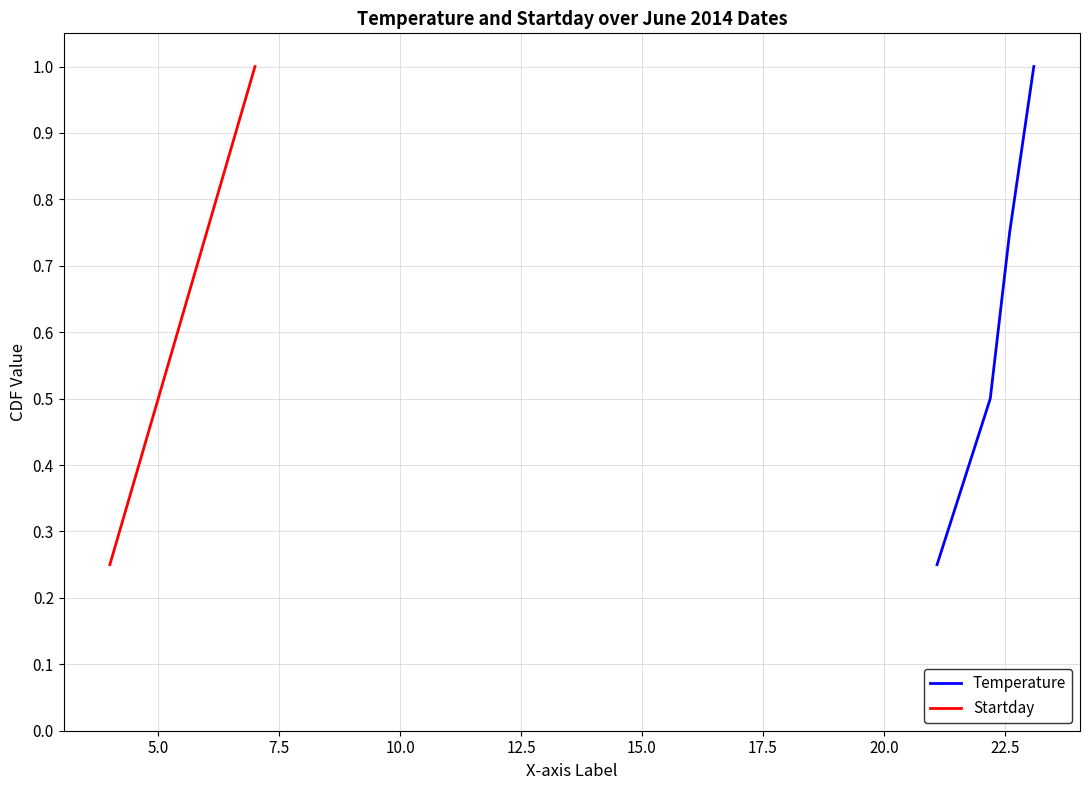

What is the maximum value for Temperature?

1.0